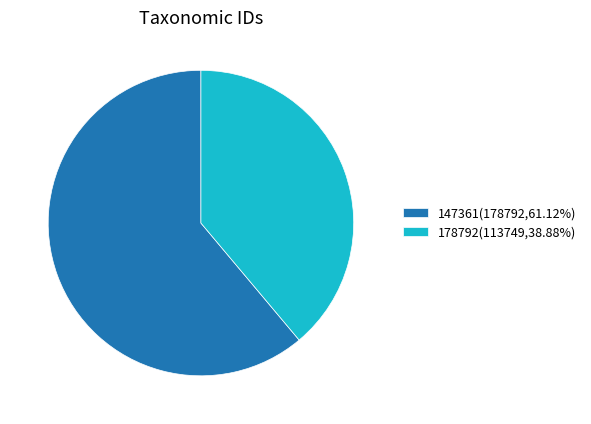

Which category has the biggest portion of the pie?

147361